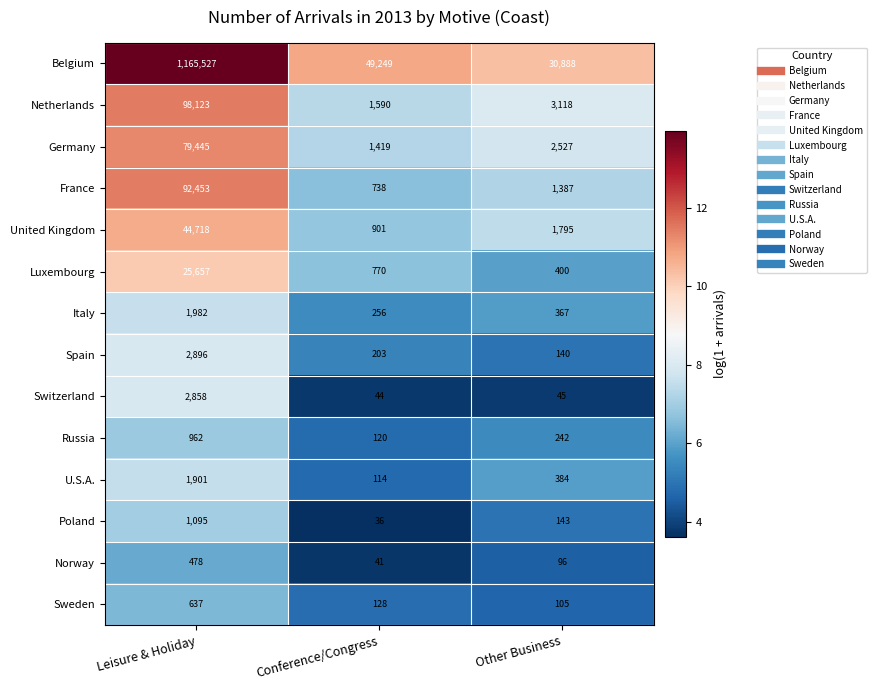

At which label is Spain closest to 1518?

Conference/Congress